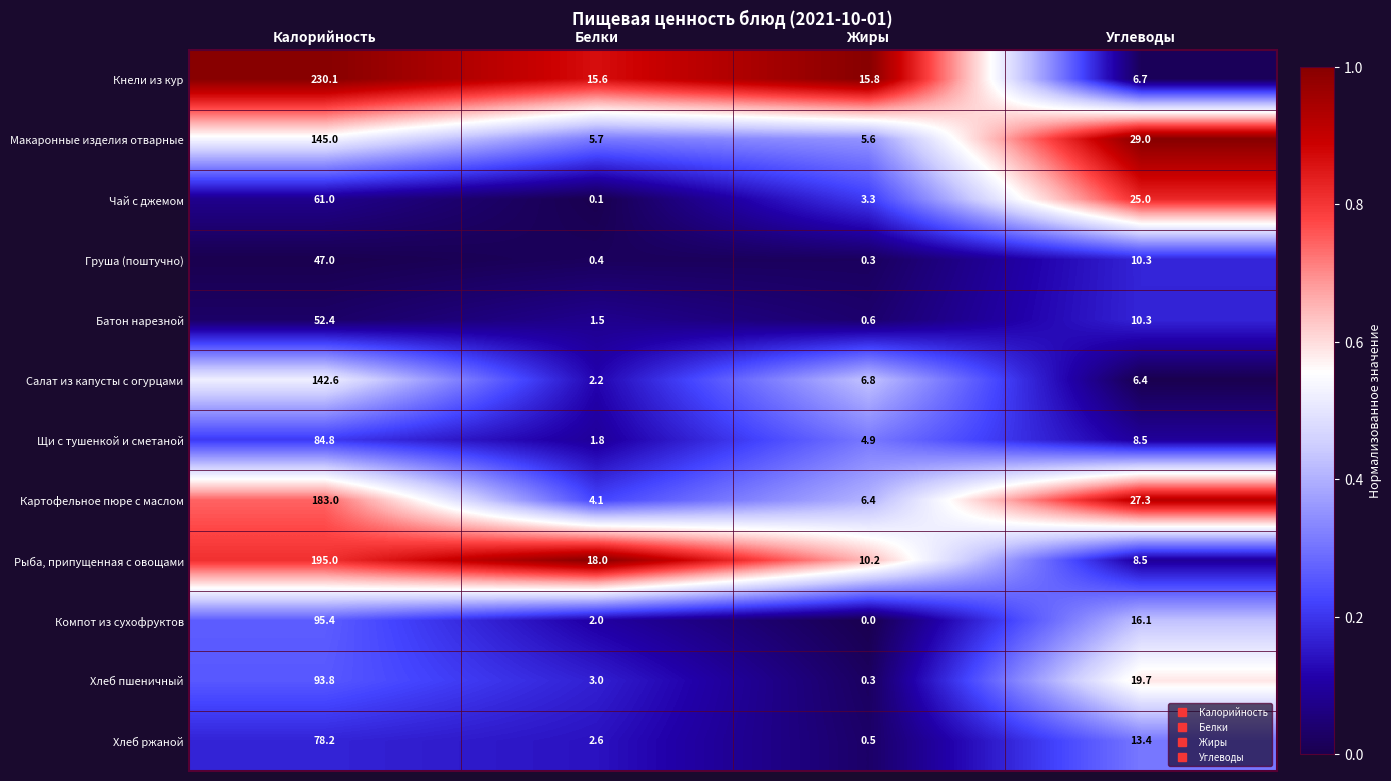

List the series in order of their peak value, highest first.

Кнели из кур, Рыба, припущенная с овощами, Картофельное пюре с маслом, Макаронные изделия отварные, Салат из капусты с огурцами, Компот из сухофруктов, Хлеб пшеничный, Щи с тушенкой и сметаной, Хлеб ржаной, Чай с джемом, Батон нарезной, Груша (поштучно)